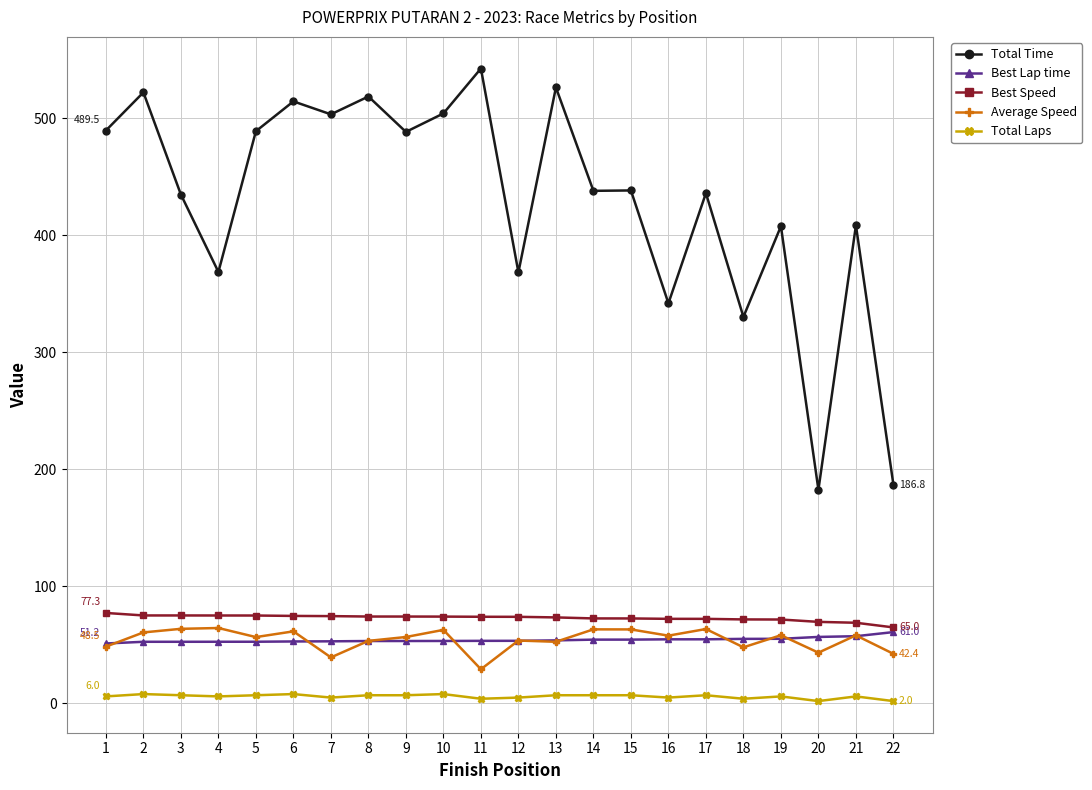

How many distinct data groups are displayed?

5